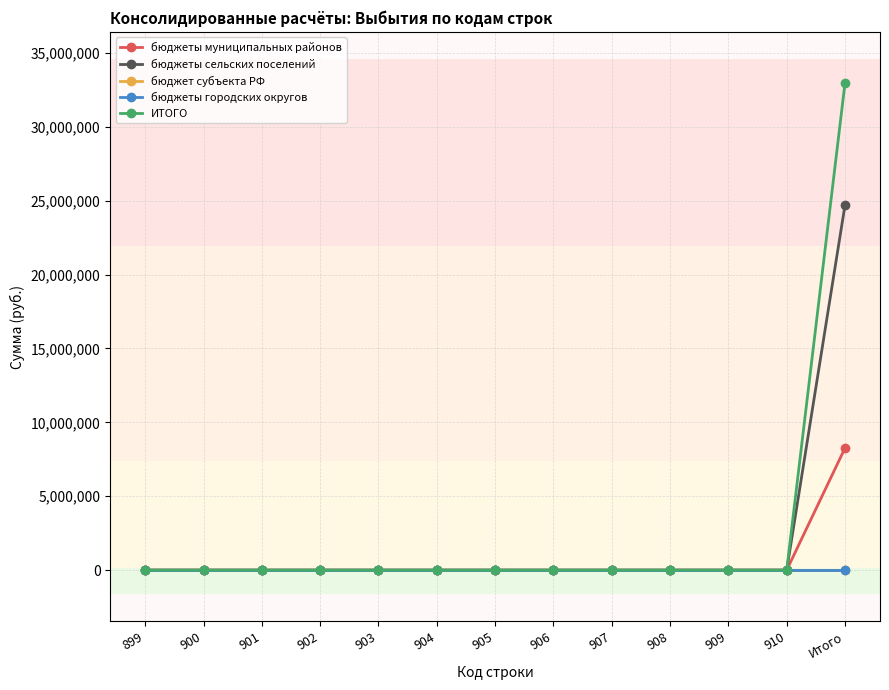

Does the chart have visible grid lines?

Yes